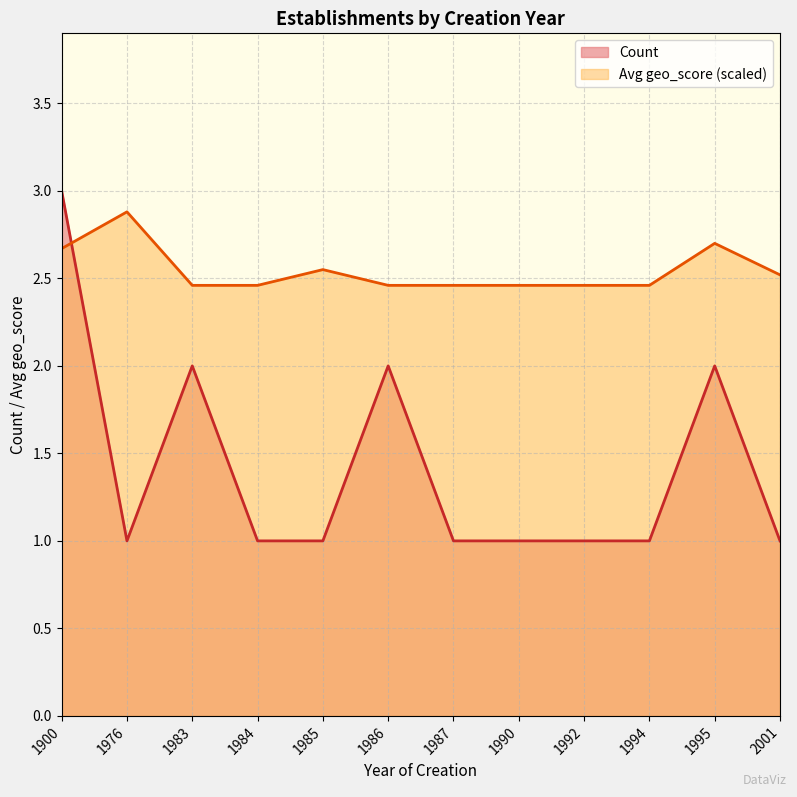

Does the chart display data point markers on the line(s)?

No